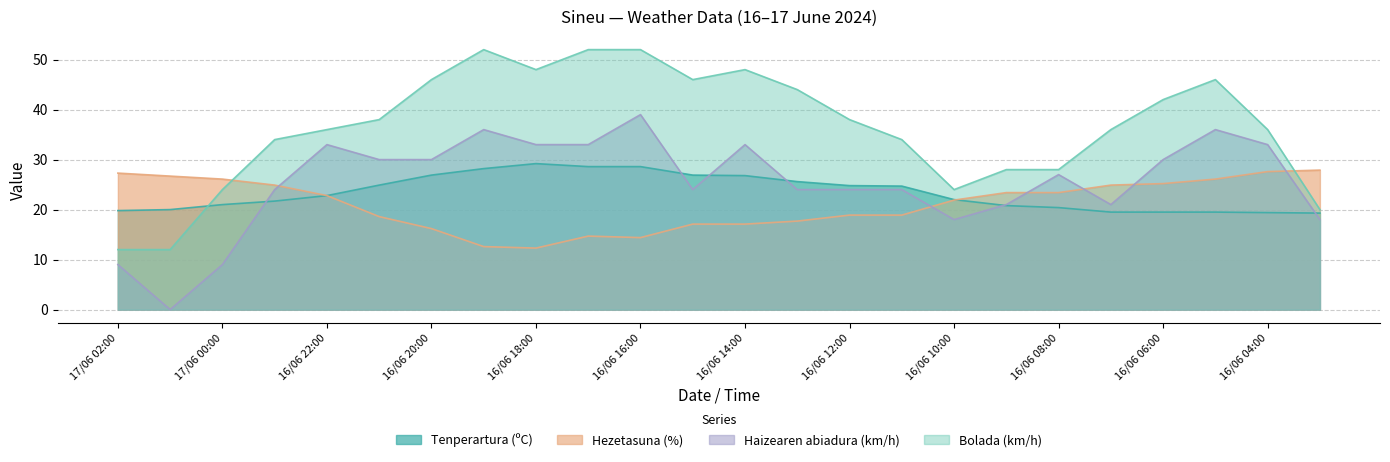

What is the difference between the second highest and second lowest values in the Tenperartura (ºC) series?

9.2